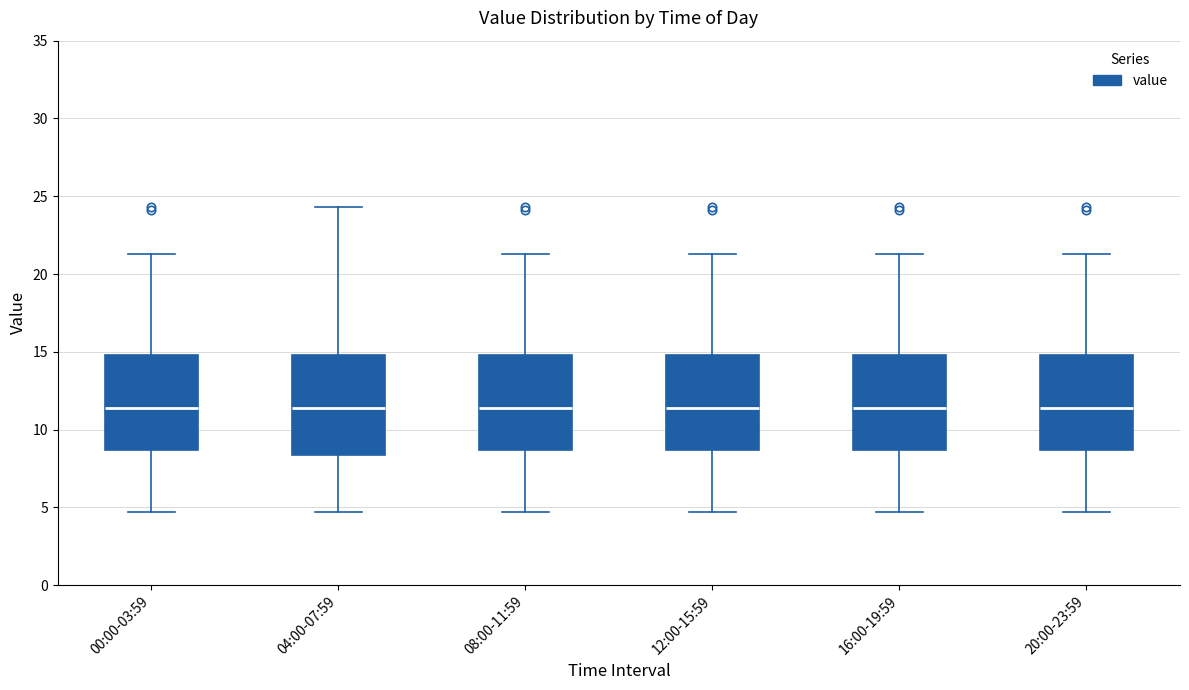

Reading left to right, read every box against the y-axis: the position of its median line, the range the box covers, and the ends of its whiskers. The values are not printed on the chart, so give them approximately, as read against the axis.

00:00-03:59: median 11.5, box 8.5 to 15.0, whiskers 4.5 to 21.5
04:00-07:59: median 11.5, box 8.5 to 15.0, whiskers 4.5 to 24.5
08:00-11:59: median 11.5, box 8.5 to 15.0, whiskers 4.5 to 21.5
12:00-15:59: median 11.5, box 8.5 to 15.0, whiskers 4.5 to 21.5
16:00-19:59: median 11.5, box 8.5 to 15.0, whiskers 4.5 to 21.5
20:00-23:59: median 11.5, box 8.5 to 15.0, whiskers 4.5 to 21.5